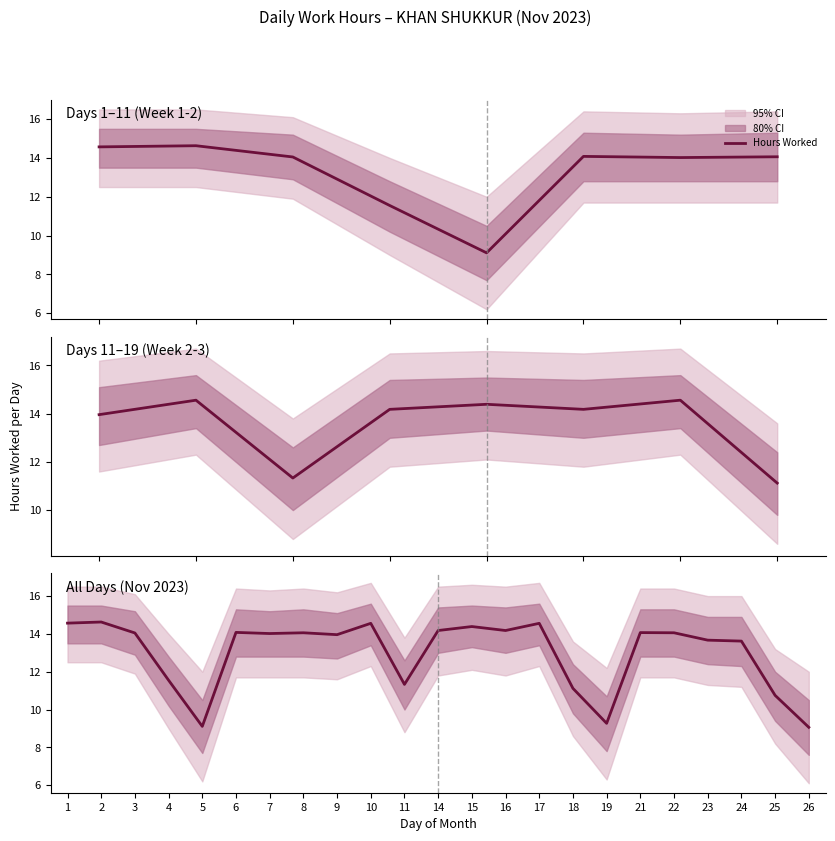

Rank the categories by value from highest to lowest.

2, 1, 10, 17, 15, 14, 16, 6, 21, 8, 22, 3, 7, 9, 23, 24, 4, 11, 18, 25, 19, 5, 26